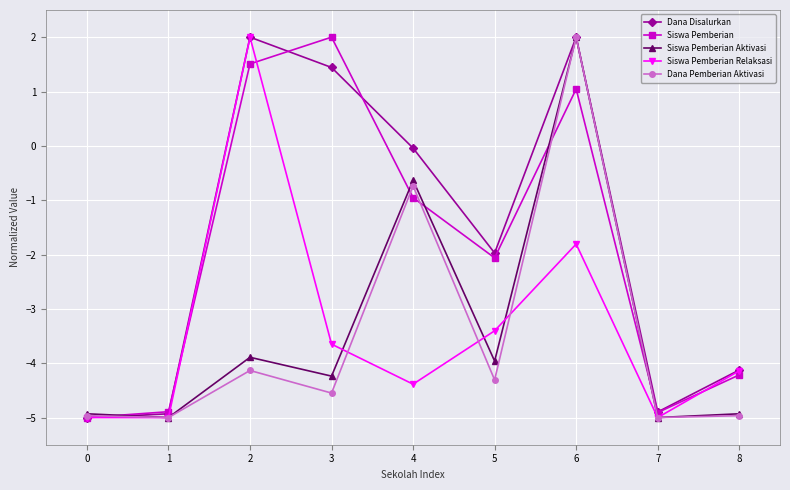

Between 6 and 8, which series saw the biggest shift?

Dana Pemberian Aktivasi